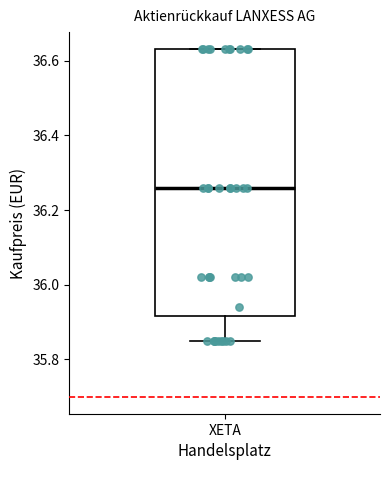

Read this box plot against the y-axis: the position of the median line, the range covered by the box, and the ends of both whiskers. The values are not printed on the chart, so give them approximately, as read against the axis.

median 36.26, box 35.92 to 36.64, whiskers 35.86 to 36.64